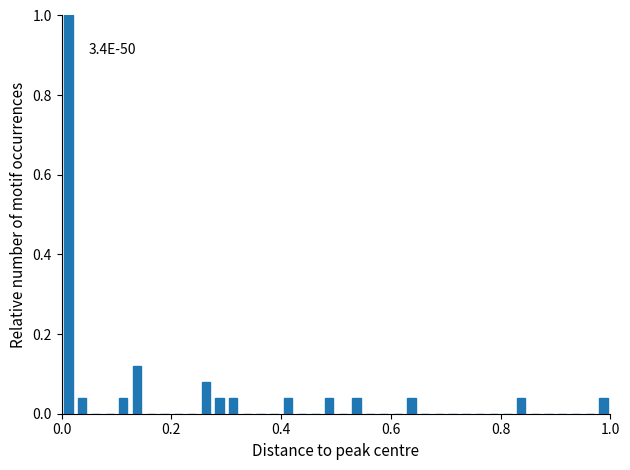

Around what value on the x-axis is the tallest bar? Give the approximate position of its centre, as read against the axis.

0.02